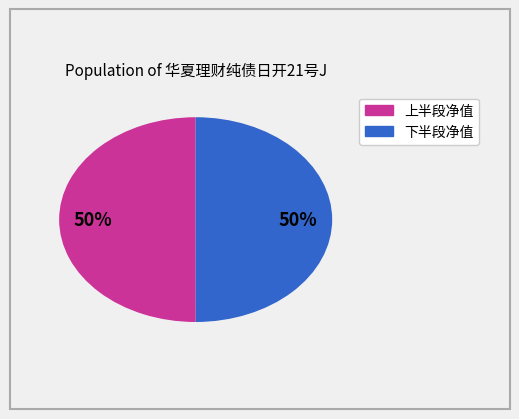

To the nearest percent, what is the average slice percentage?

50%